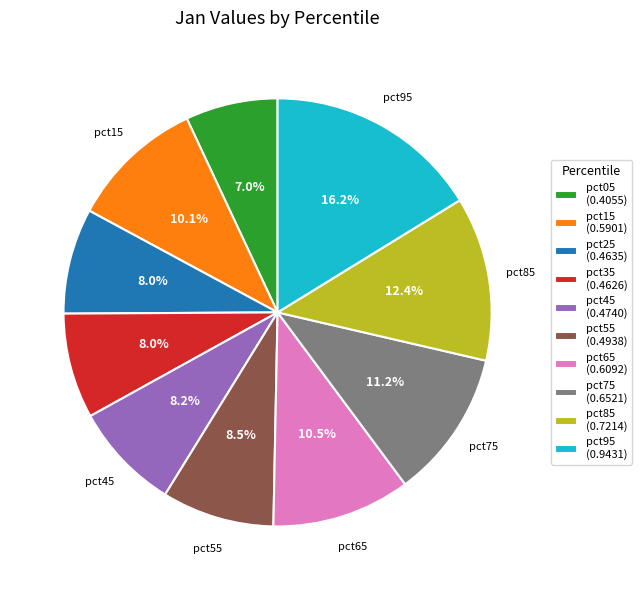

How many segments does this pie chart have?

10